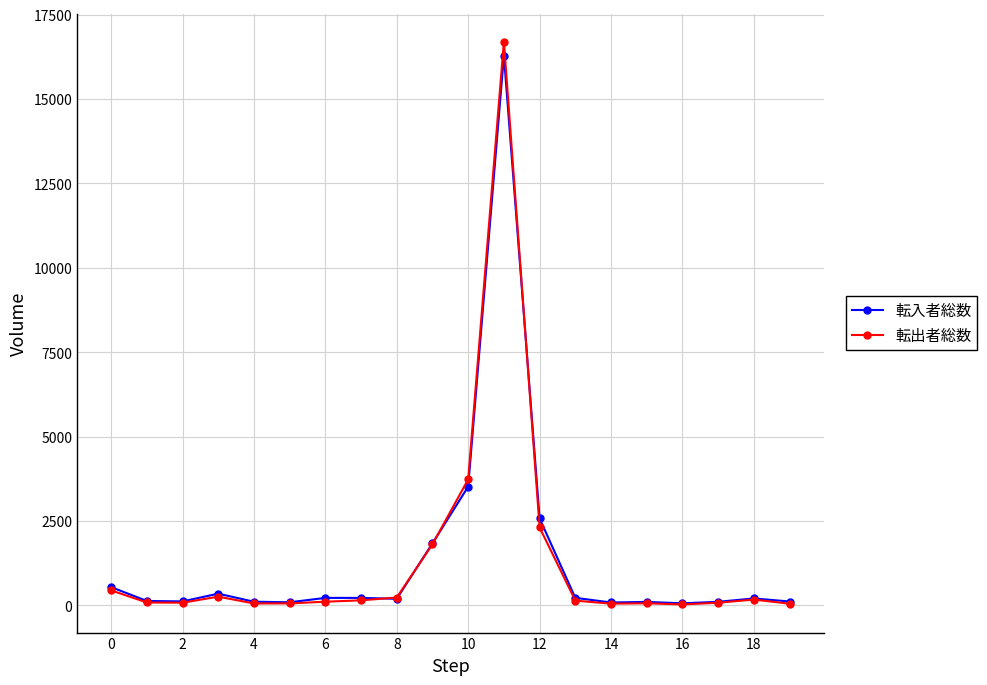

True or false: 転出者総数 has more than 1 interior local peaks.

True